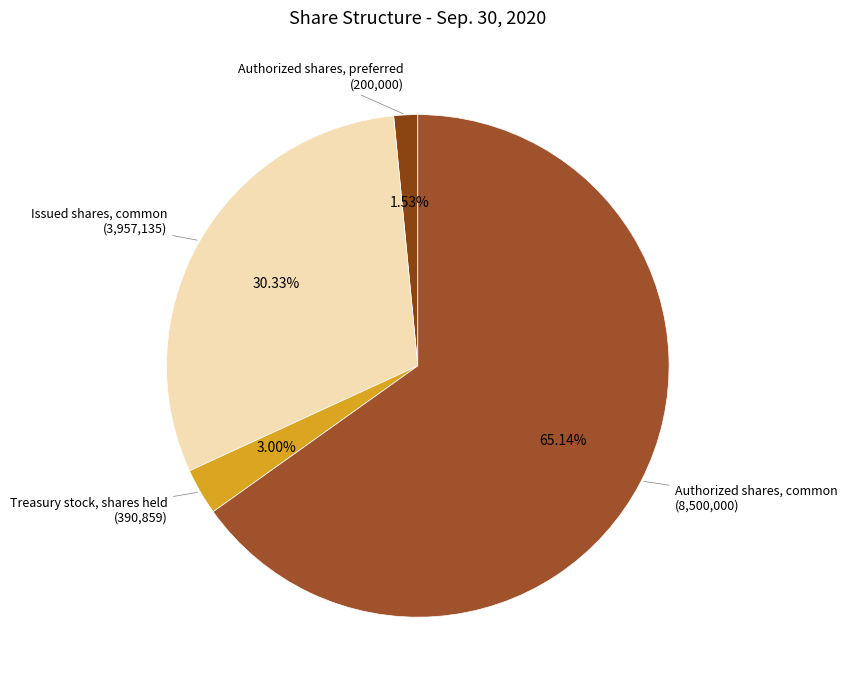

Rank the categories by value from lowest to highest.

Authorized shares, preferred, Treasury stock, shares held, Issued shares, common, Authorized shares, common